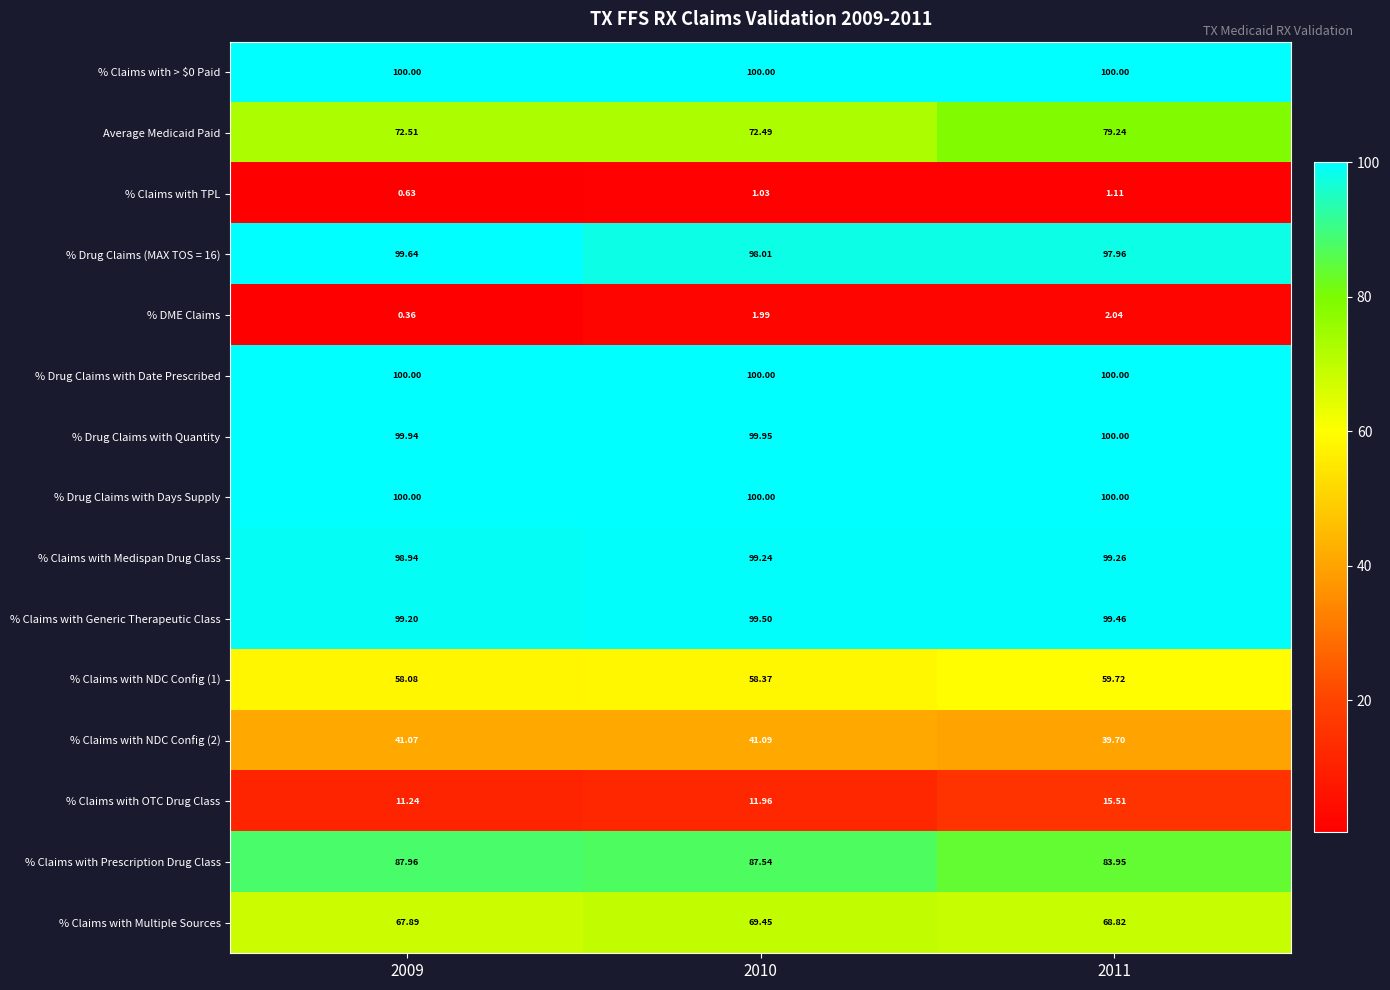

Is the value of % Claims with NDC Config (1) at 2009 greater than the value of % Claims with Prescription Drug Class at 2010?

No